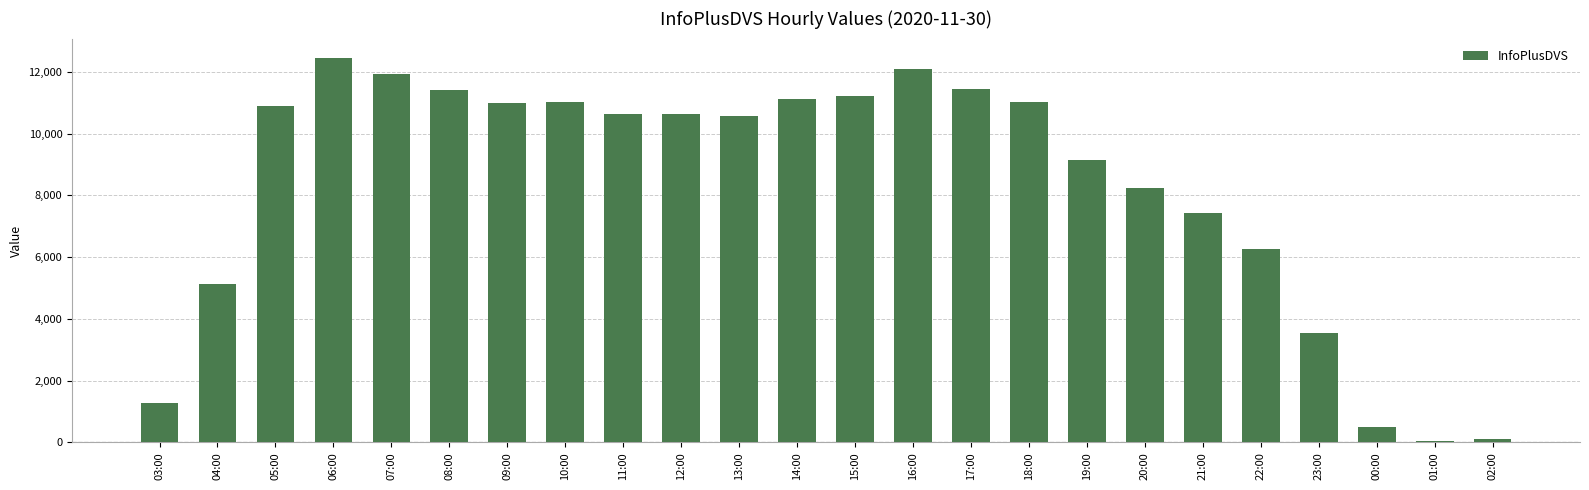

What is the label of the 15th bar from the right?

12:00